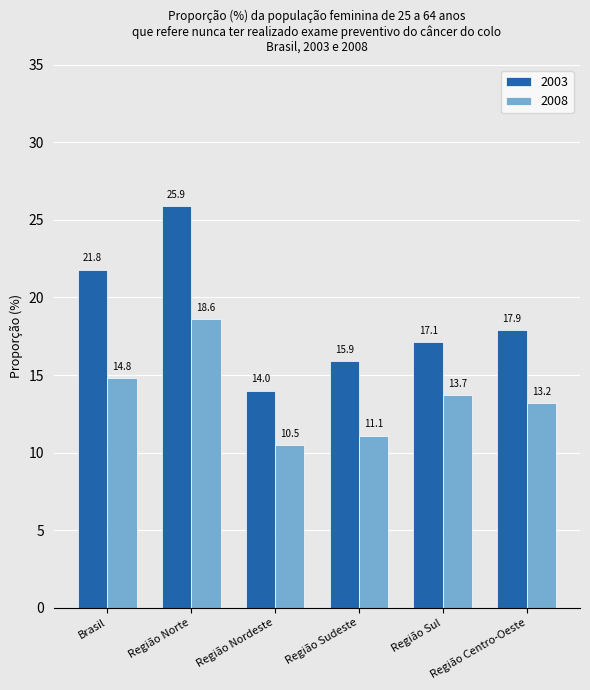

Does the chart contain any negative values?

No